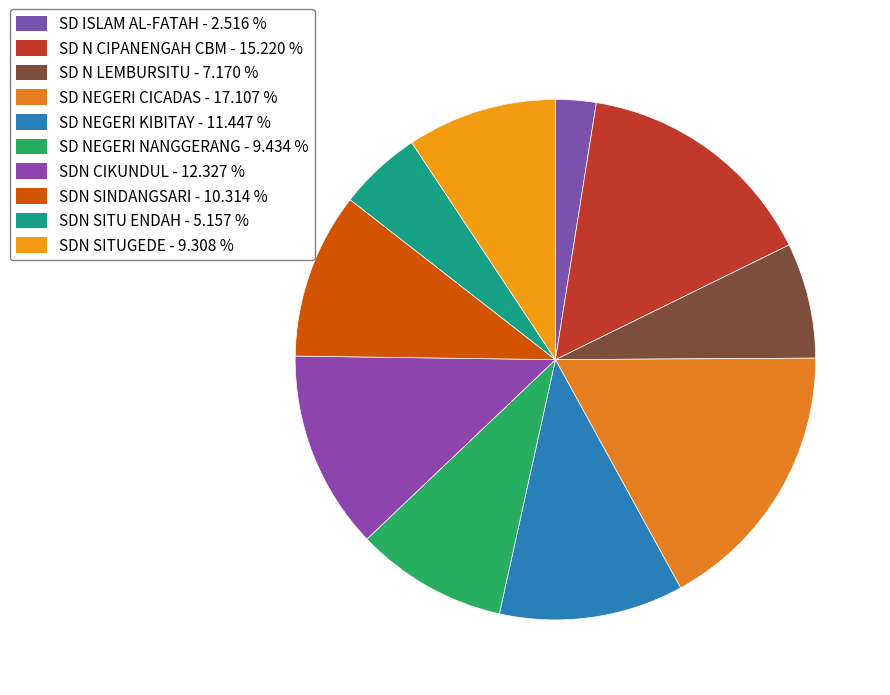

Count the number of slices in the pie.

10